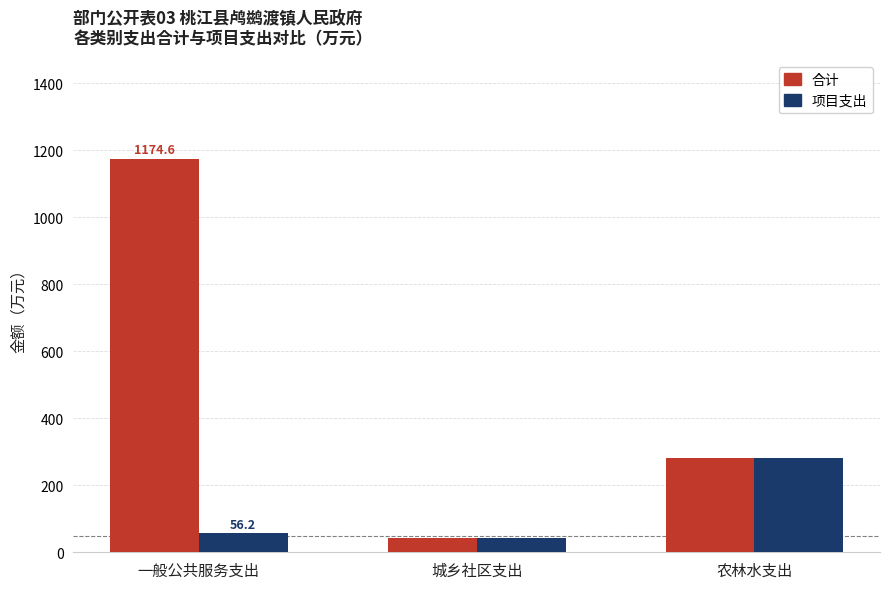

What is the total value across all series at 城乡社区支出?

84.3